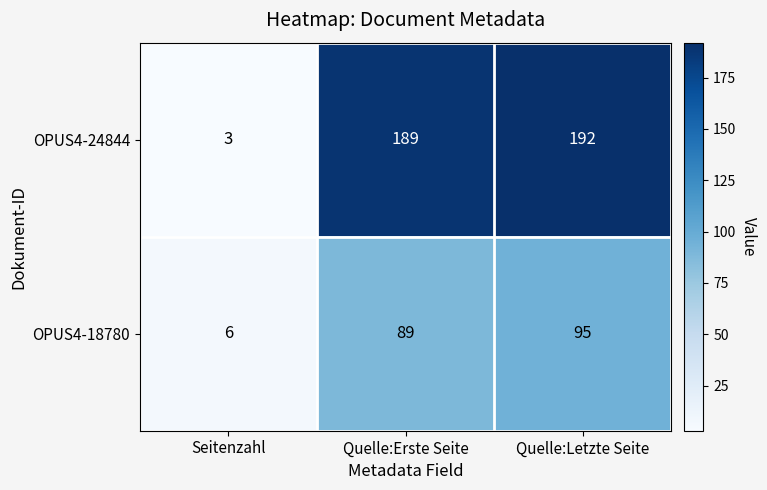

What is the sum of all OPUS4-24844 values?

384